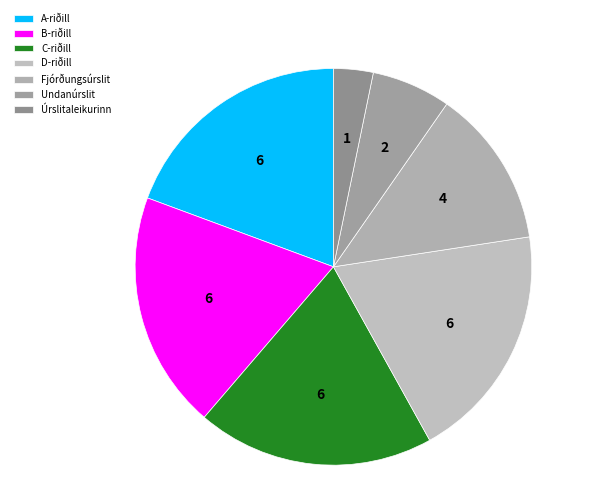

How many segments does this pie chart have?

7